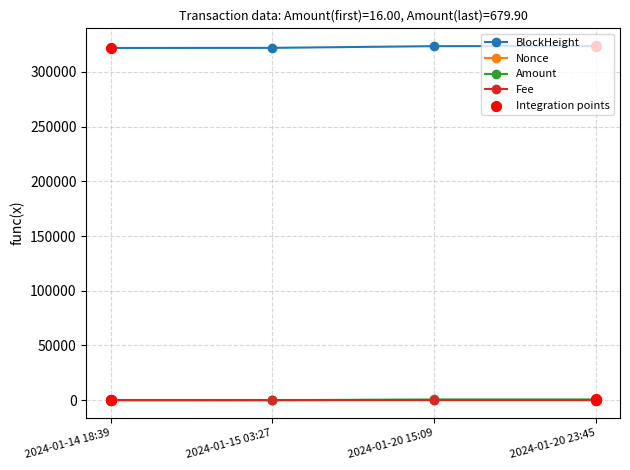

Is the value of Nonce at 2024-01-20 23:45 greater than the value of BlockHeight at 2024-01-20 15:09?

No